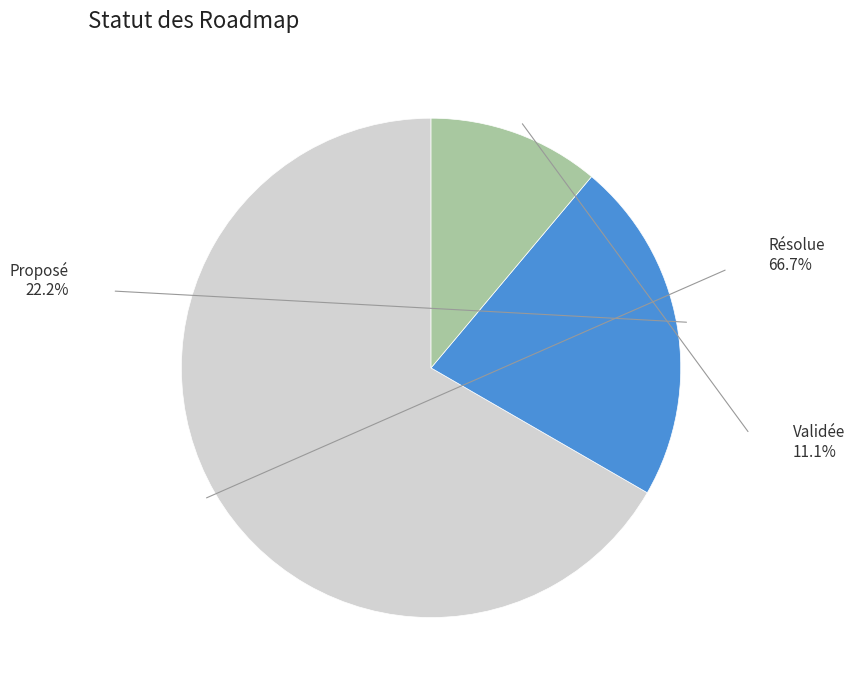

Is there any slice that represents more than half of the pie?

Yes